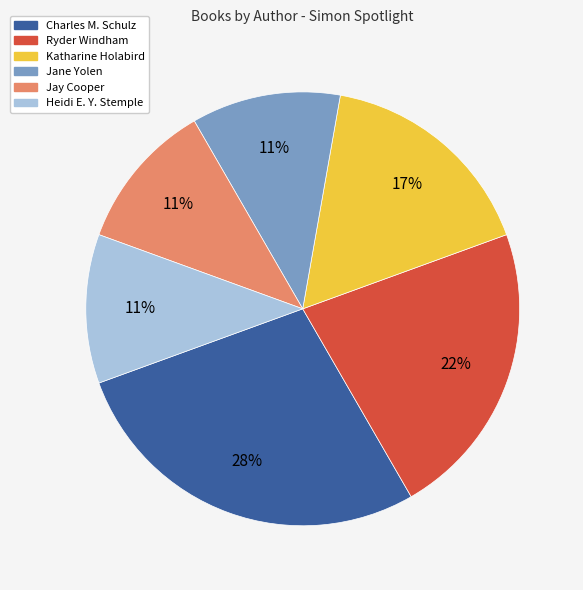

What percentage is the Katharine Holabird slice, to the nearest percent?

17%